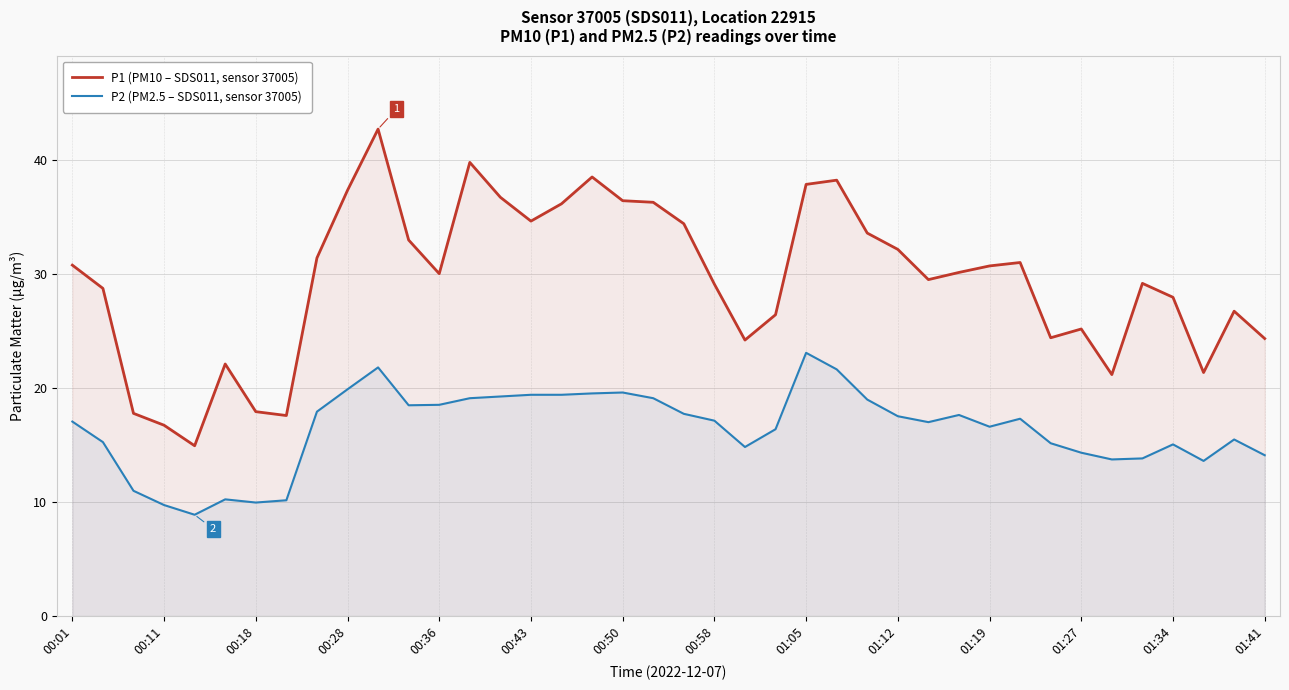

True or false: P1 (PM10 – SDS011, sensor 37005) and P2 (PM2.5 – SDS011, sensor 37005) intersect in this chart.

False